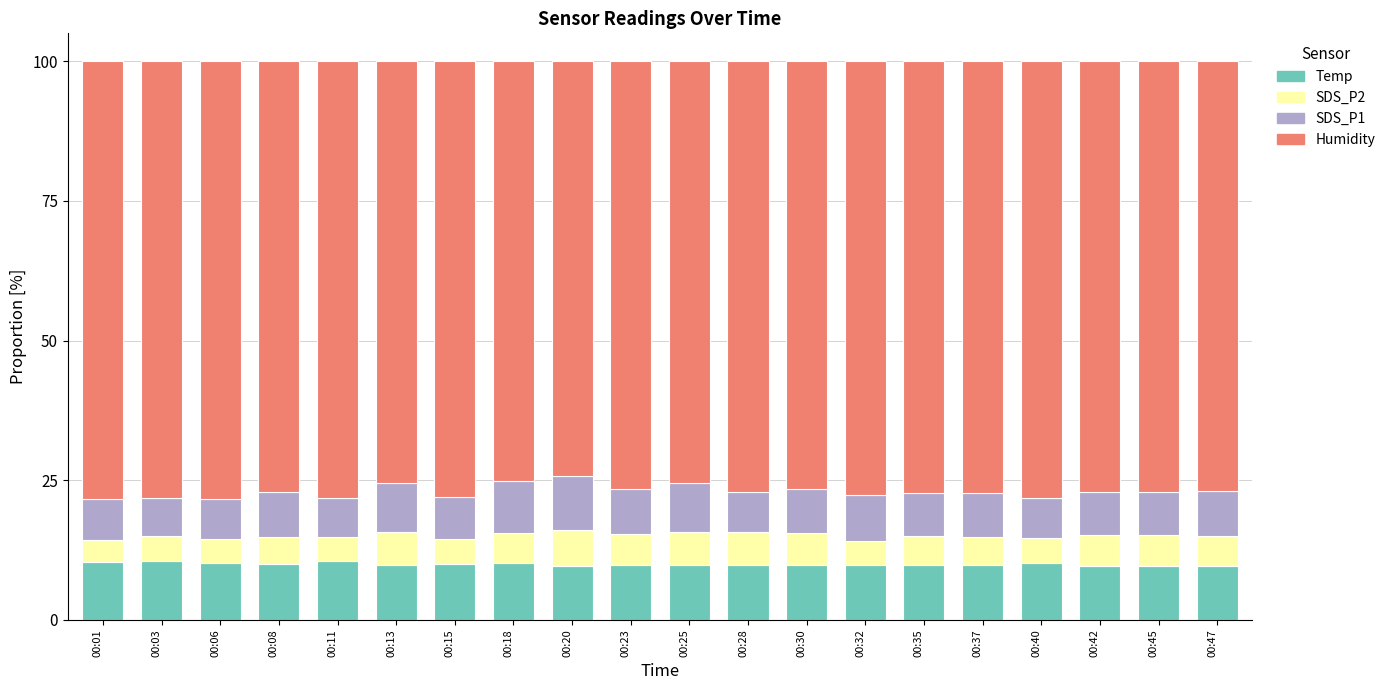

What is the minimum value for Temp?

9.6